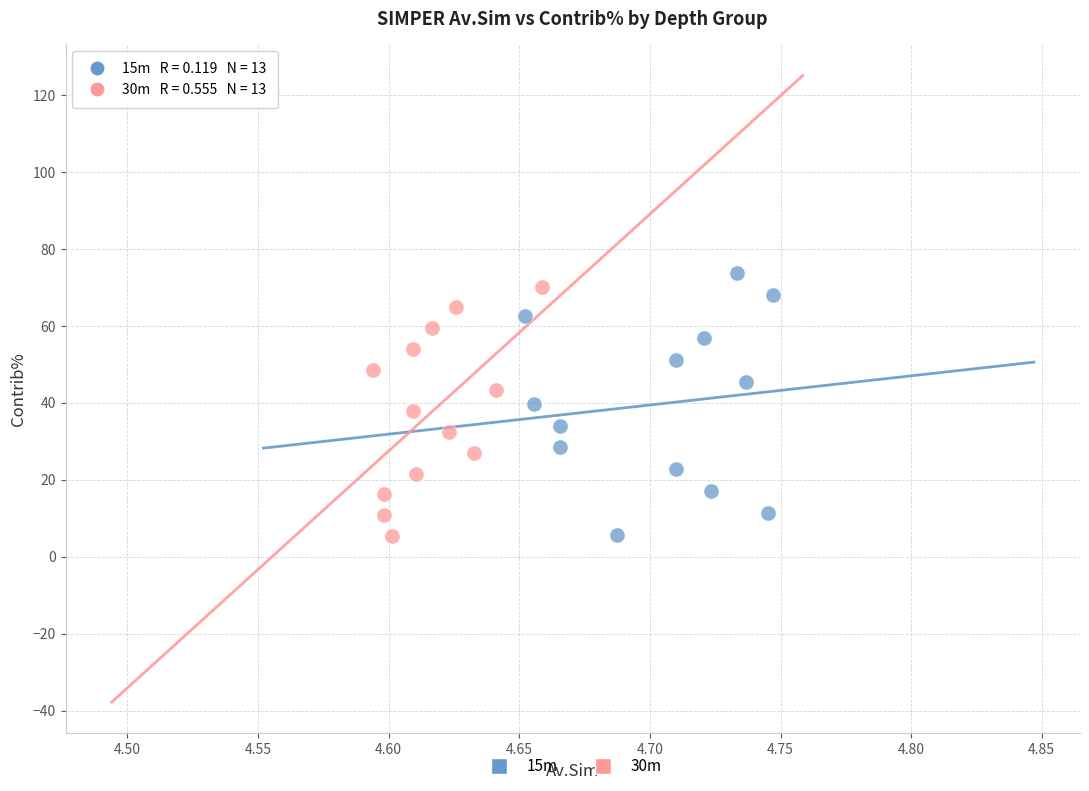

Which series has the largest Y range (max minus min)?

15m